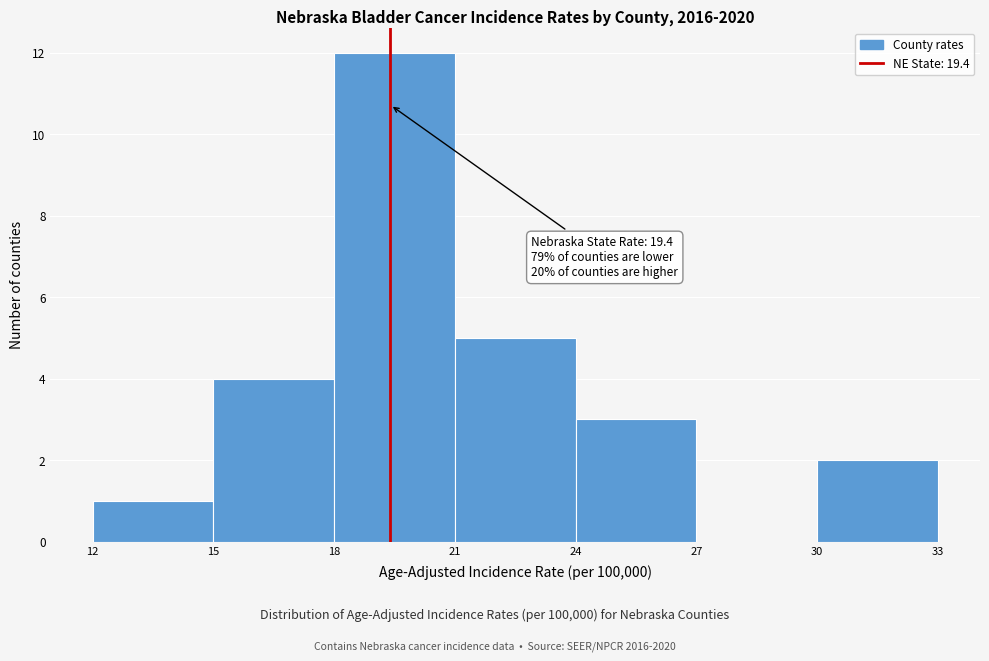

Which range on the x-axis has the tallest bar?

18 to 21